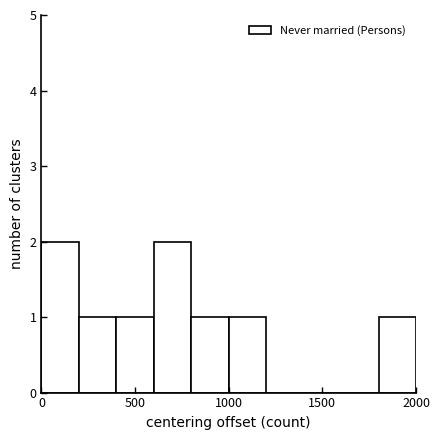

What is the height of the bar covering 600 to 800 on the x-axis? The values are not printed on the chart, so give them approximately, as read against the axis.

2